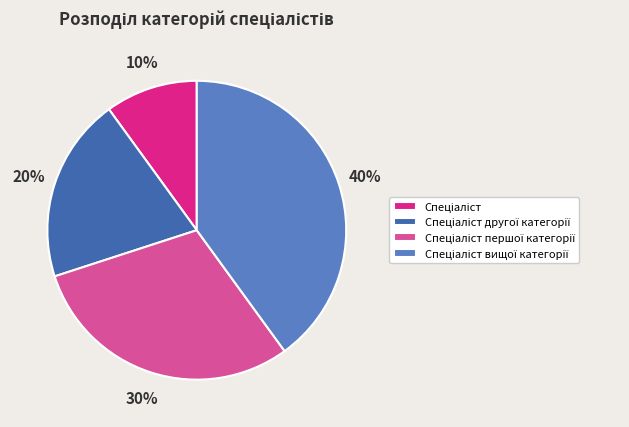

How many segments does this pie chart have?

4